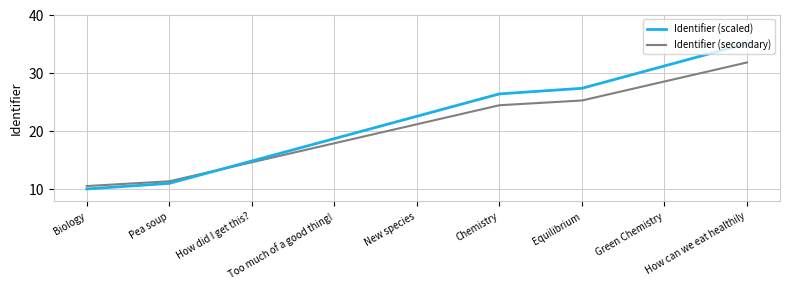

How many lines are shown in the chart?

2